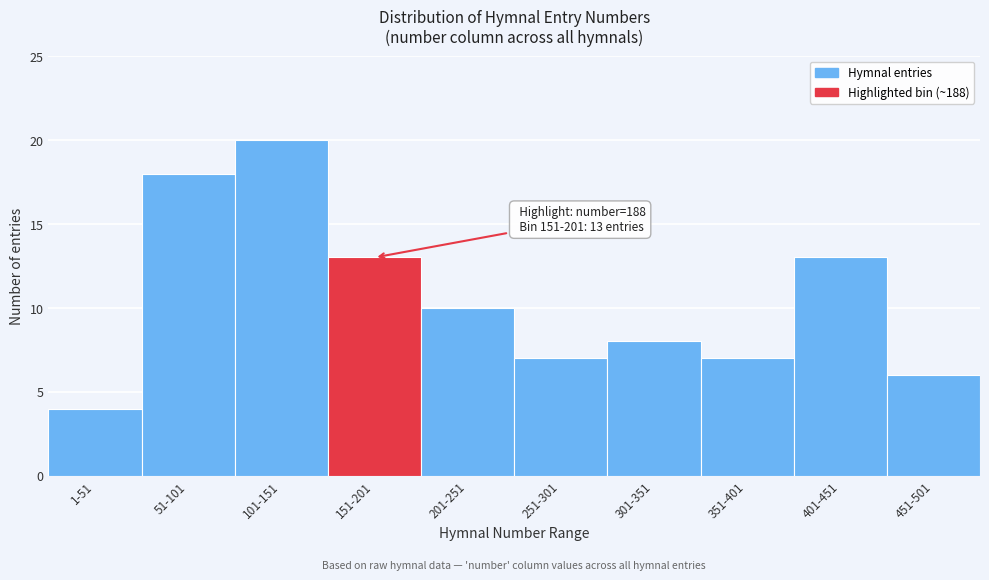

Reading right to left, extract all data points from this chart.

6	13	7	8	7	10	13	20	18	4